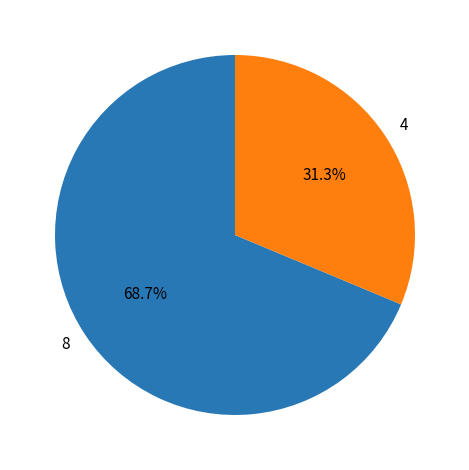

True or false: 8 accounts for 69% of the total.

True